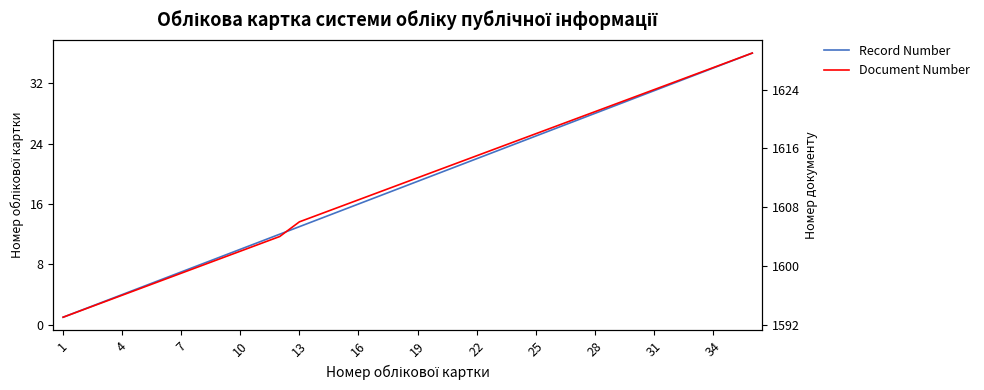

True or false: Record Number and Document Number cross at least once.

False